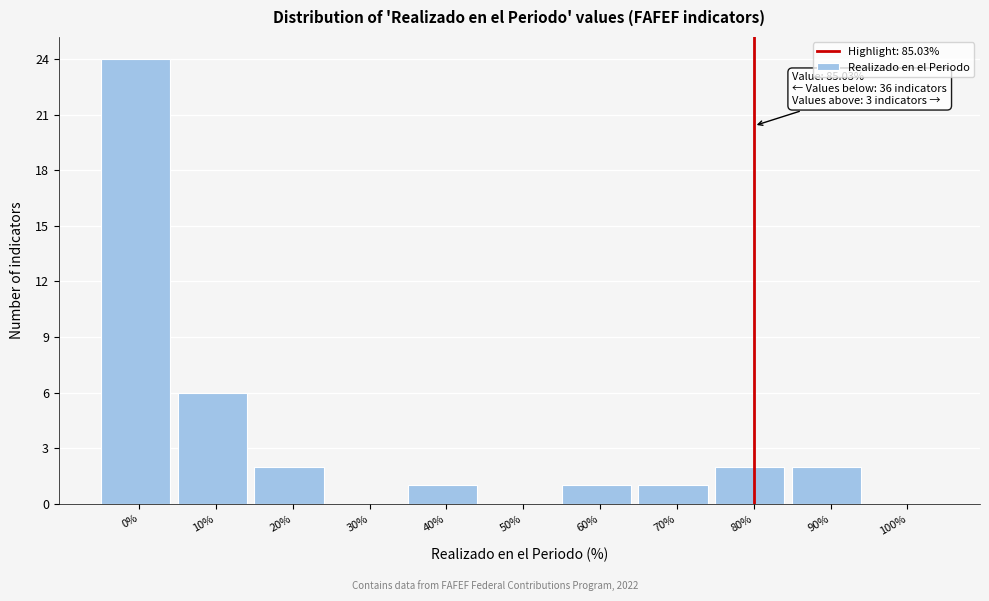

Reading left to right, transcribe all the data shown in this chart.

0%=24	10%=6	20%=2	30%=0	40%=1	50%=0	60%=1	70%=1	80%=2	90%=2	100%=0